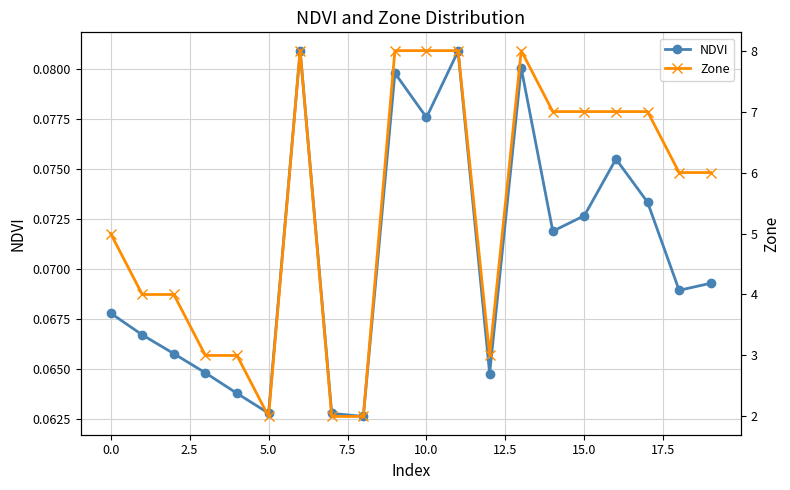

At how many categories does at least one series exceed 3?

14